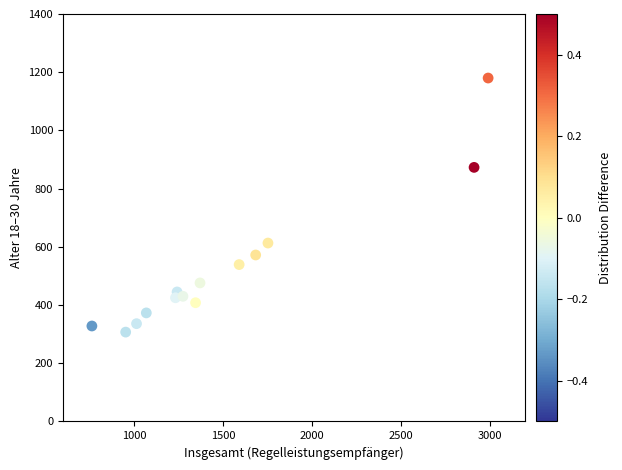

What is the range of X values (max minus min)?

2228